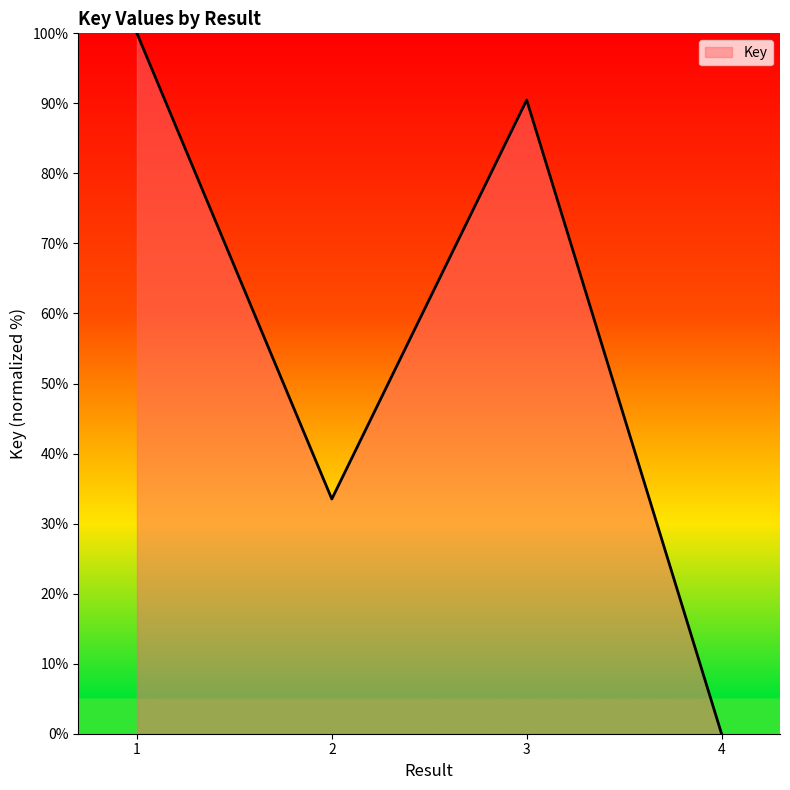

What is the average value?

56.0